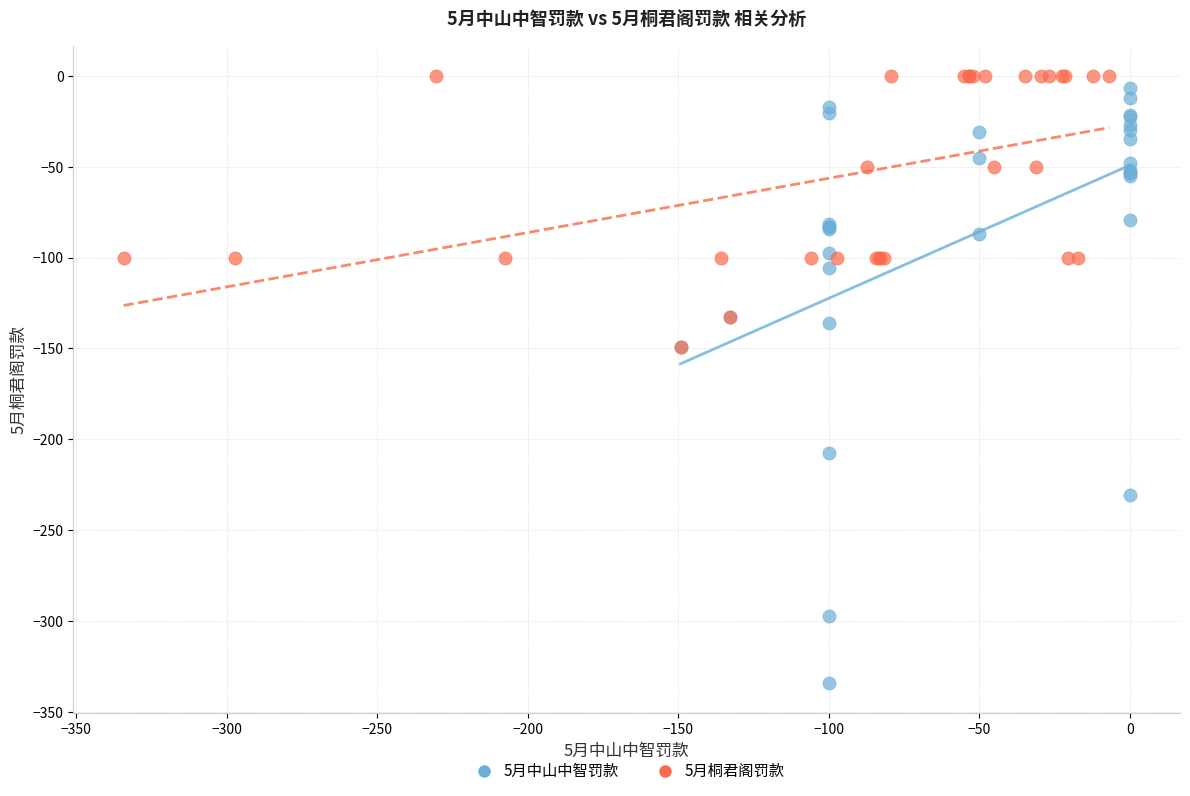

Which series has the widest spread of Y values?

5月中山中智罚款